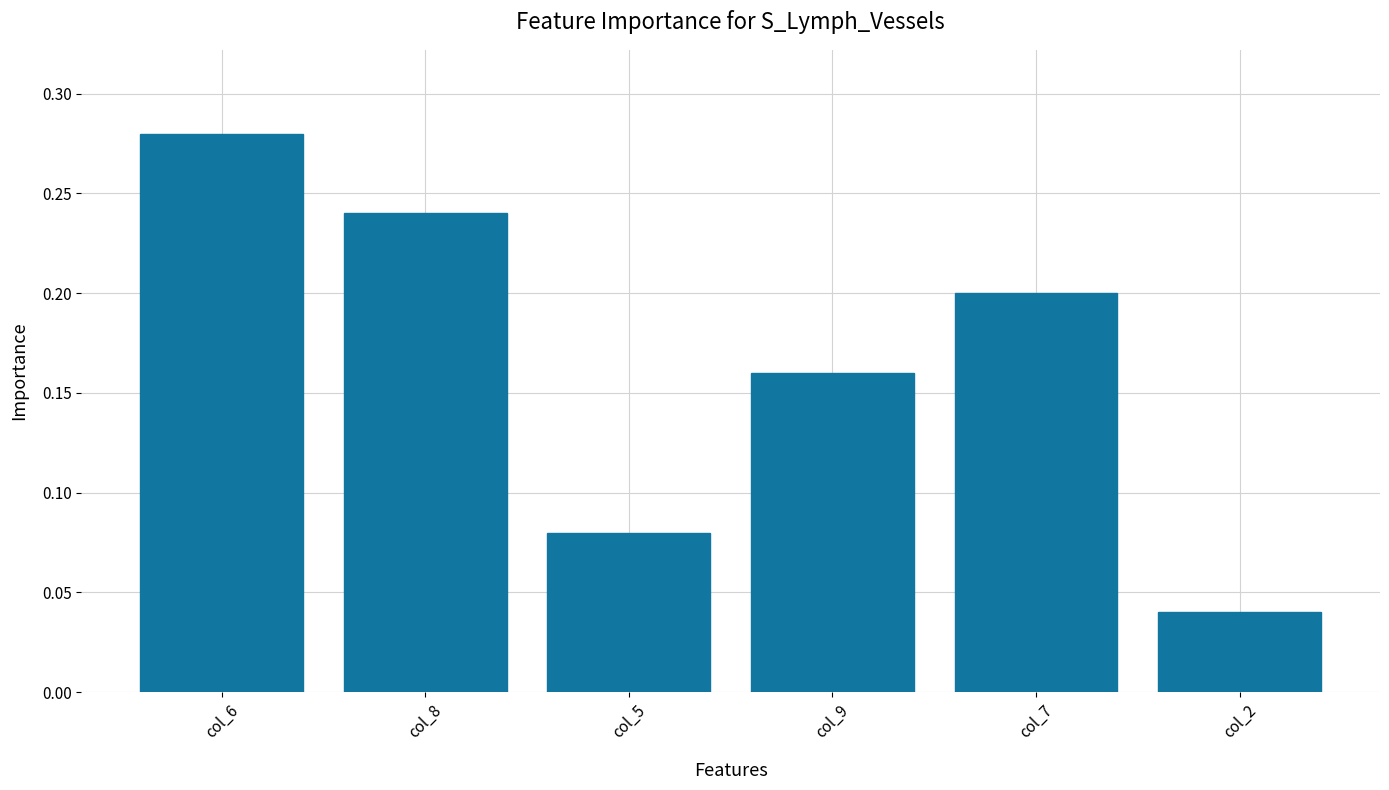

The value at col_9 is 0.3. True or false?

False